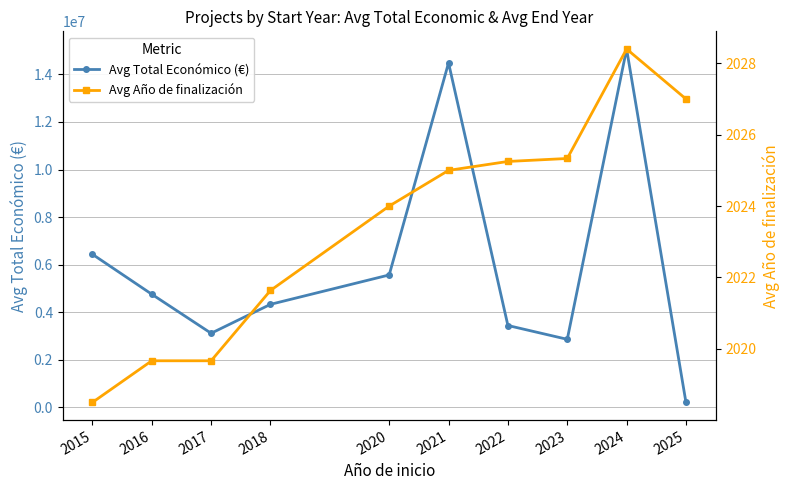

Is it true that Avg Total Económico (€) equals 15068073.6 at 2024?

True